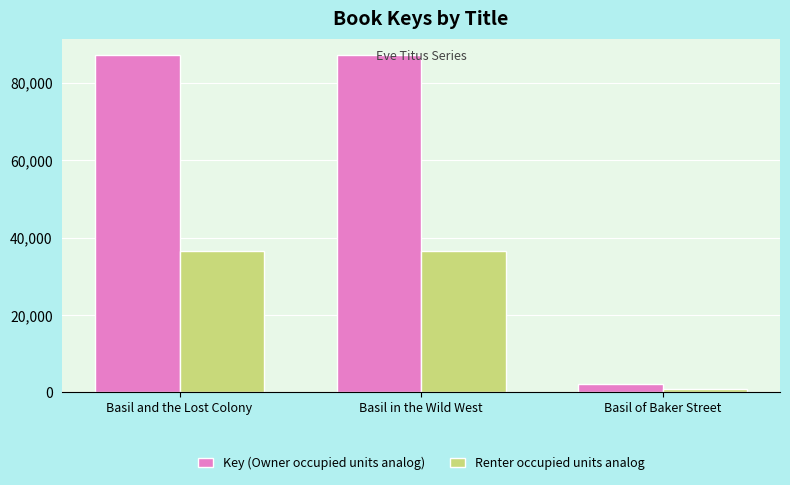

At which category does the chart reach its minimum across all series?

Basil of Baker Street